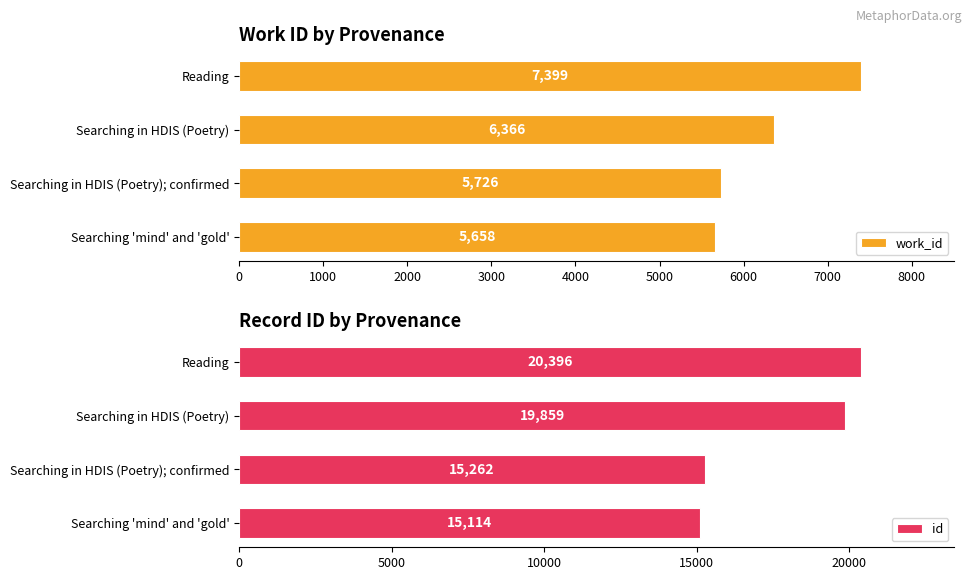

How many bars are there in total?

8